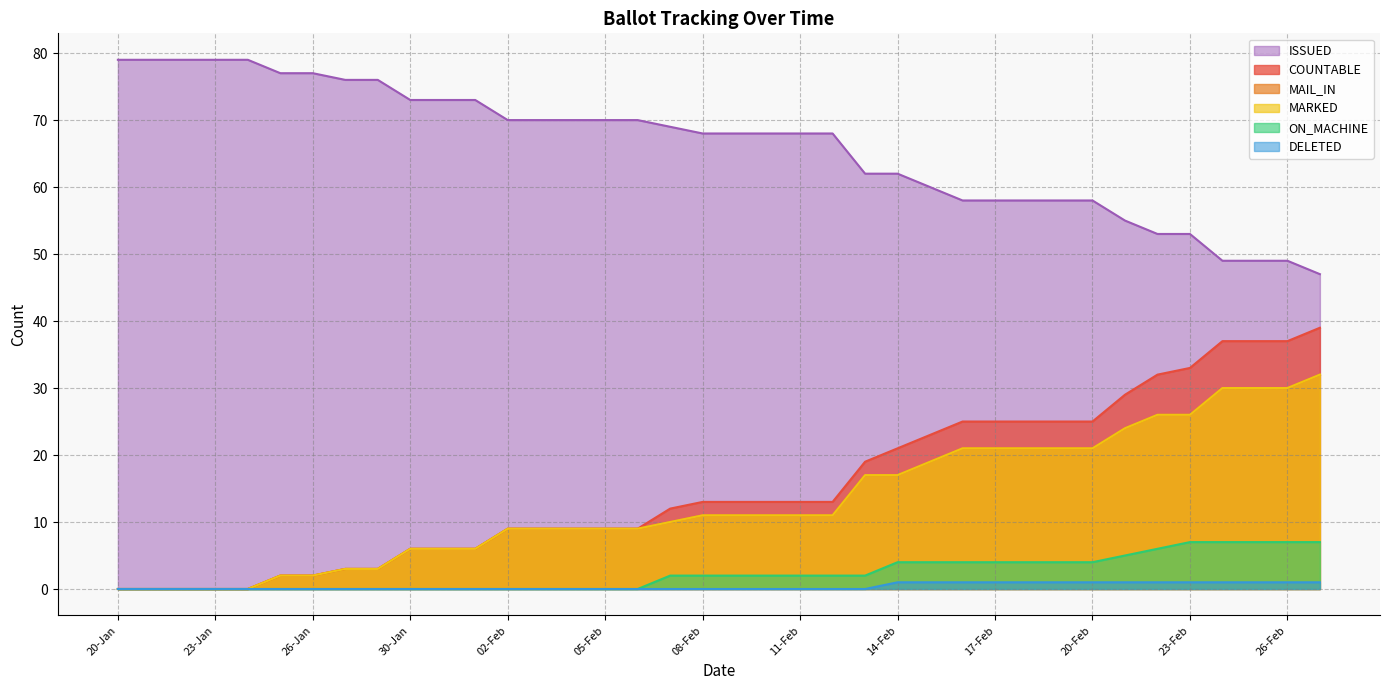

Between 26-Jan and 17-Feb, which series saw the biggest shift?

COUNTABLE